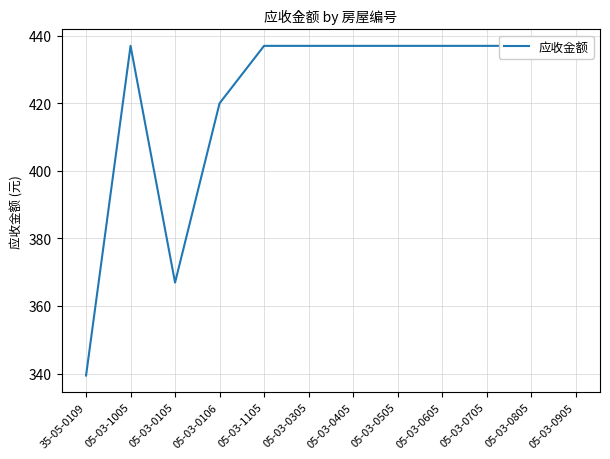

What is the smallest value displayed?

339.4